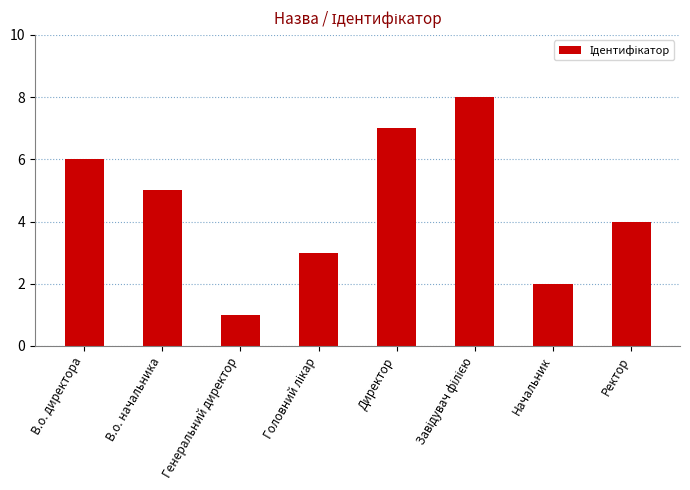

Is it true that the value at Ректор is 2?

False